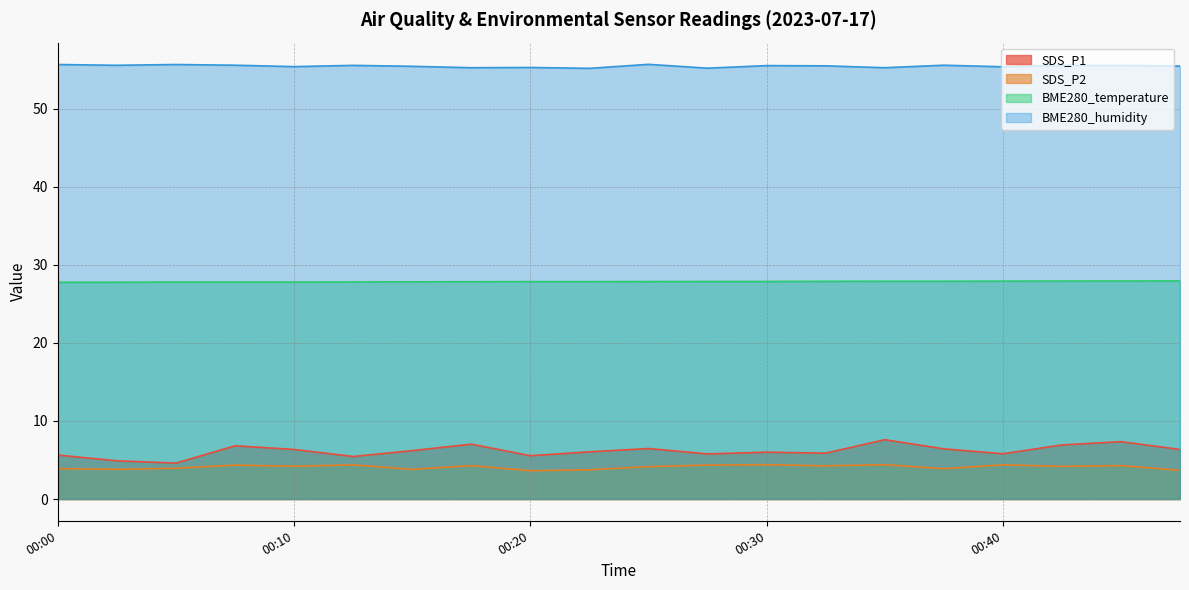

At which category is the sum across all series the highest?

00:35